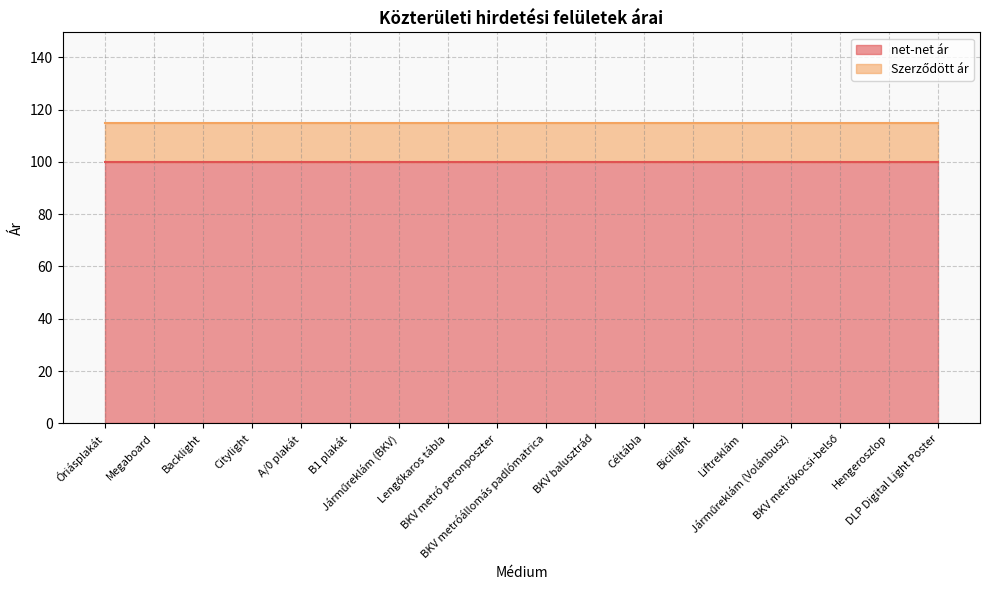

True or false: Szerződött ár has more than 2 points higher than both neighbors.

False